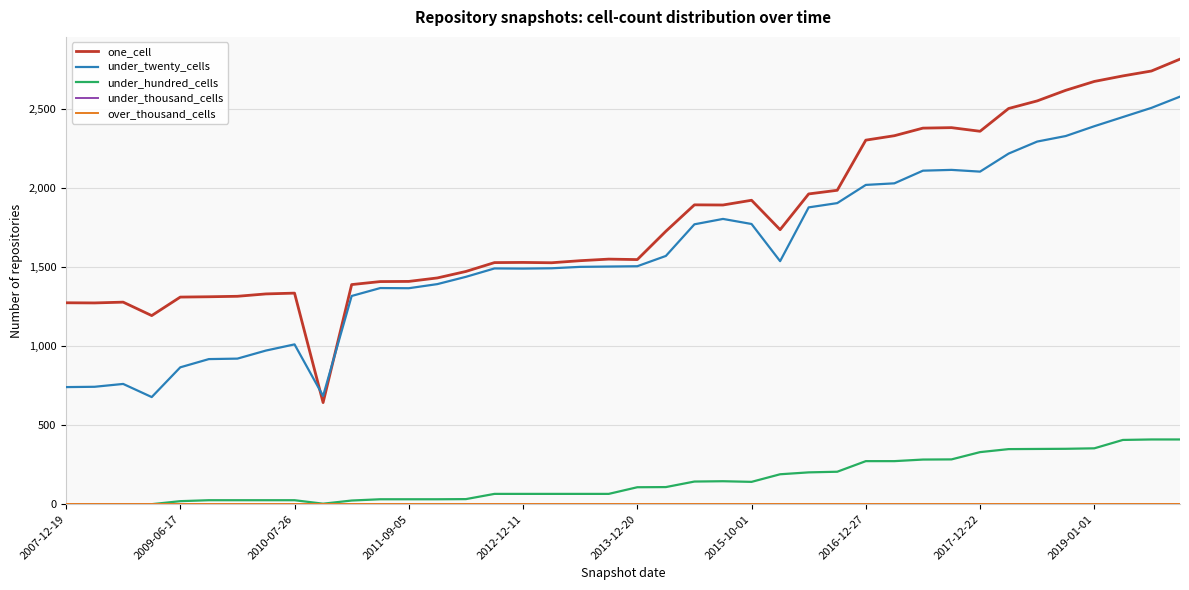

Which series has the largest total across all categories?

one_cell